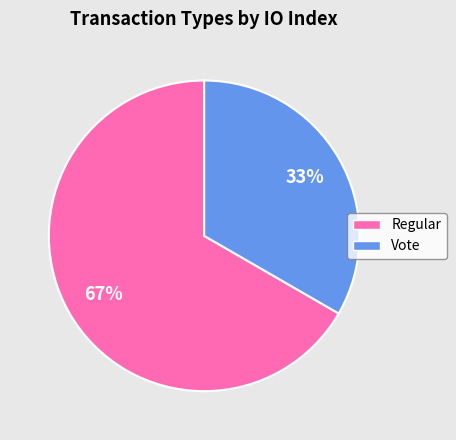

Does Vote represent more than half of the total?

No